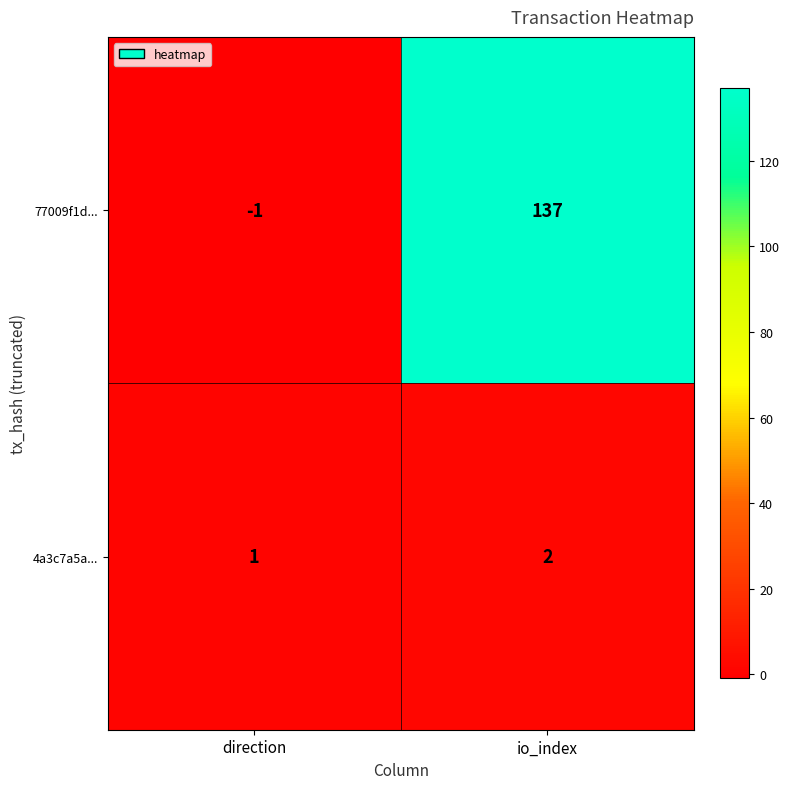

What is the difference between the maximum and minimum values in the 77009f1d... series?

138